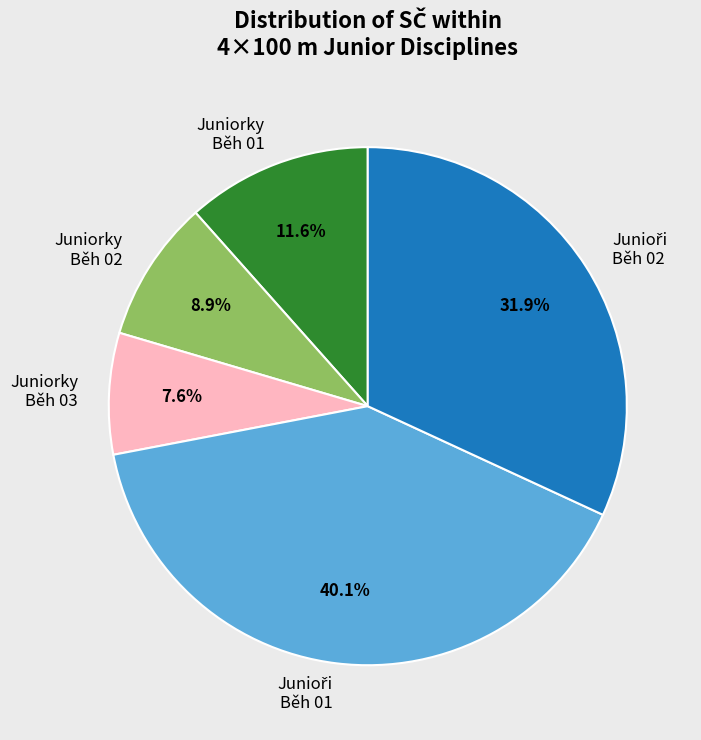

What percentage is NOT represented by Juniorky Běh 03?

92.4%